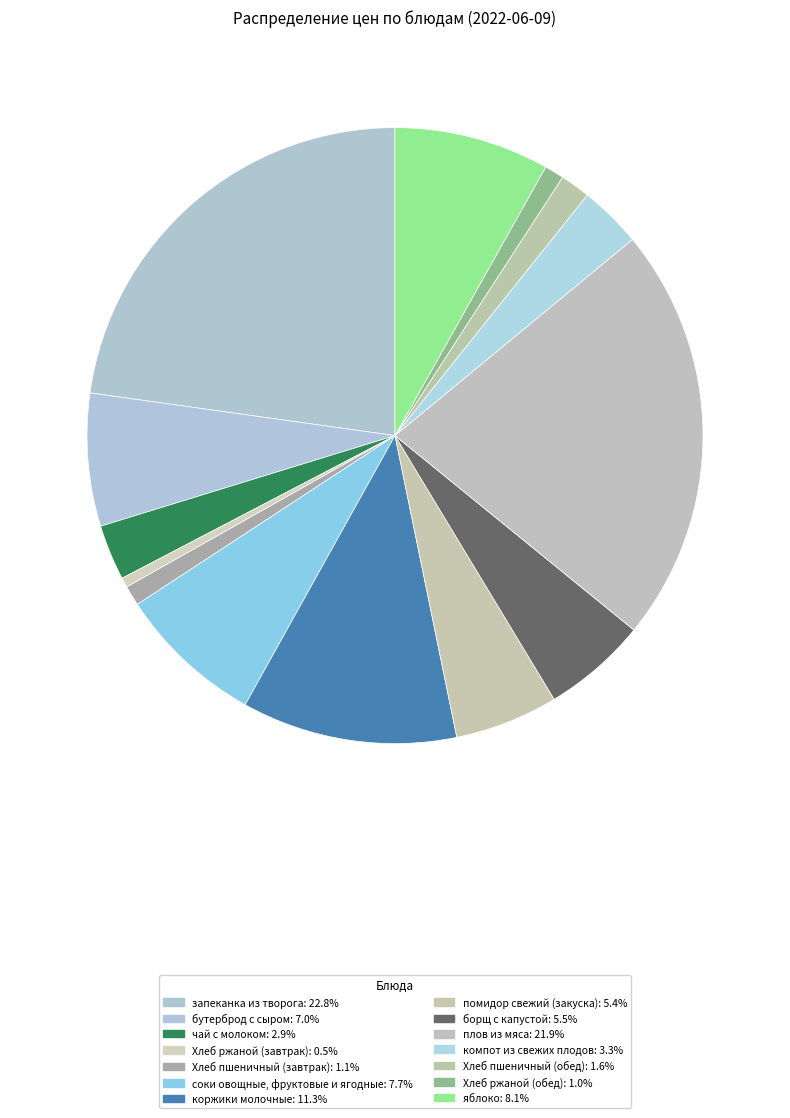

How many slices are in this pie chart?

14